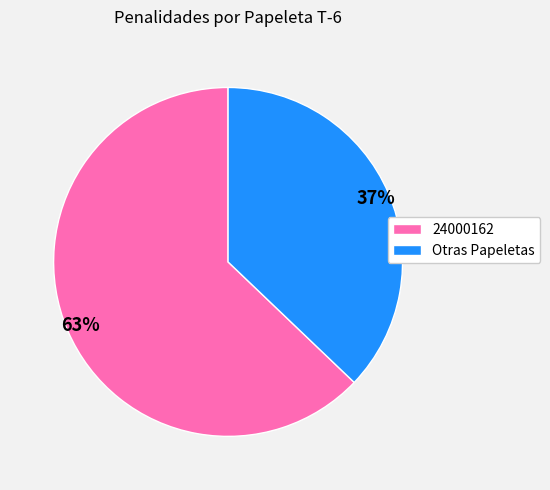

How many segments does this pie chart have?

2